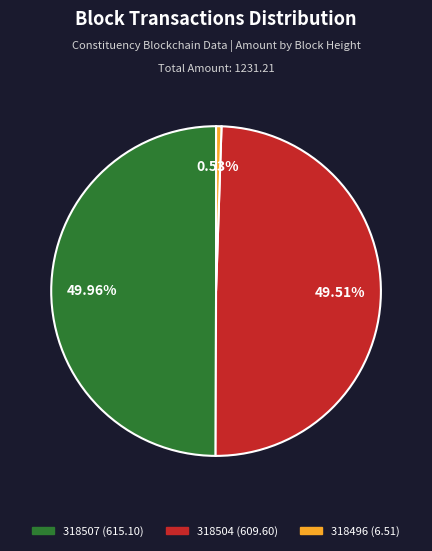

How many slices are in this pie chart?

3